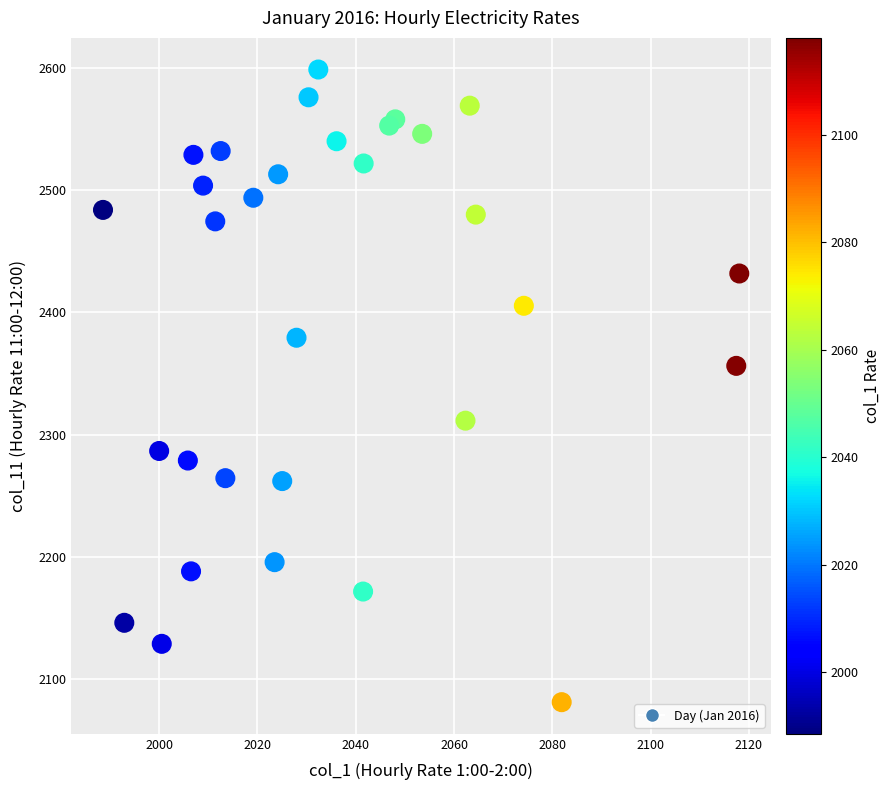

What Y value in the scatter plot is closest to 2339?

2356.2